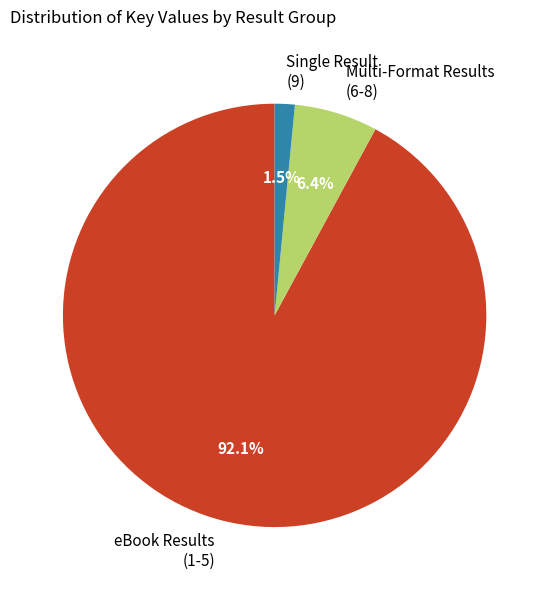

How many segments does this pie chart have?

3